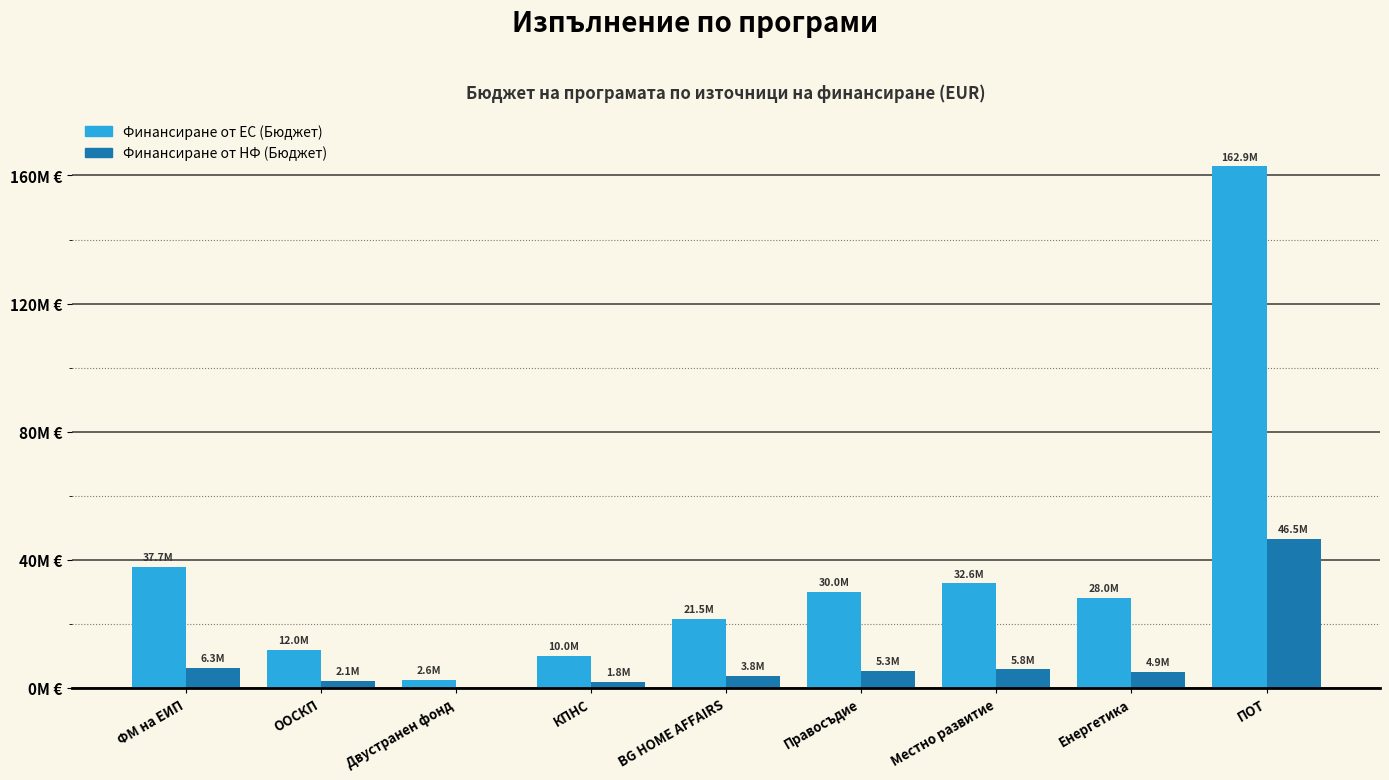

List the labels in order of Финансиране от ЕС (Бюджет) value, smallest first.

Двустранен фонд, КПНС, ООСКП, BG HOME AFFAIRS, Енергетика, Правосъдие, Местно развитие, ФМ на ЕИП, ПОТ